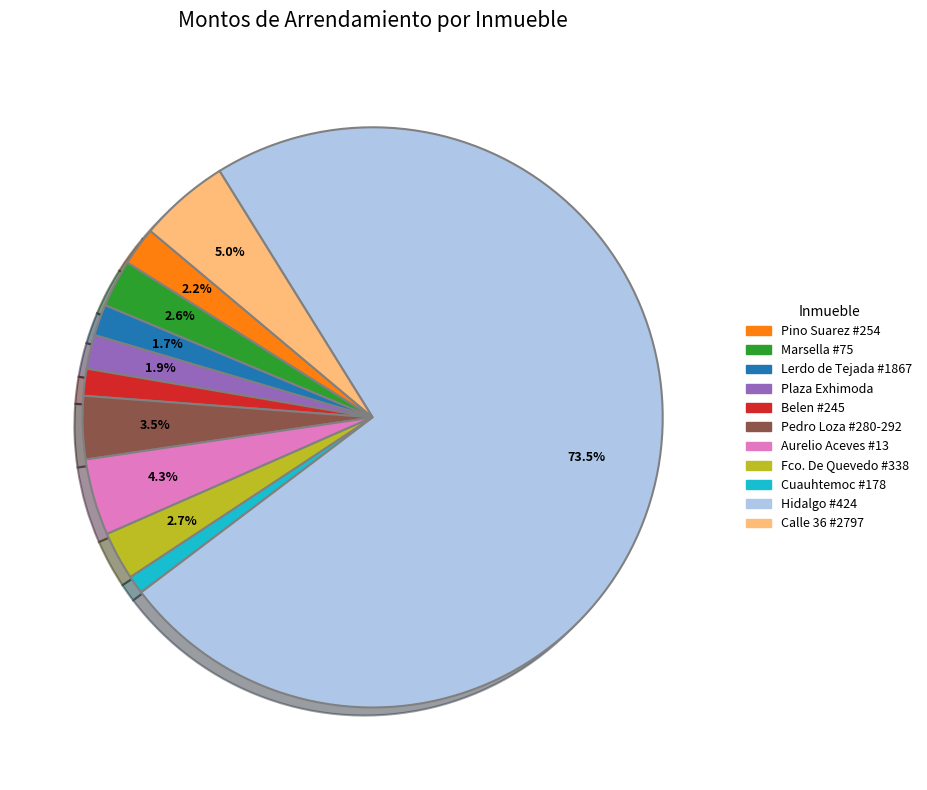

Approximately how many times larger is the value at Aurelio Aceves #13 compared to Lerdo de Tejada #1867?

2.5